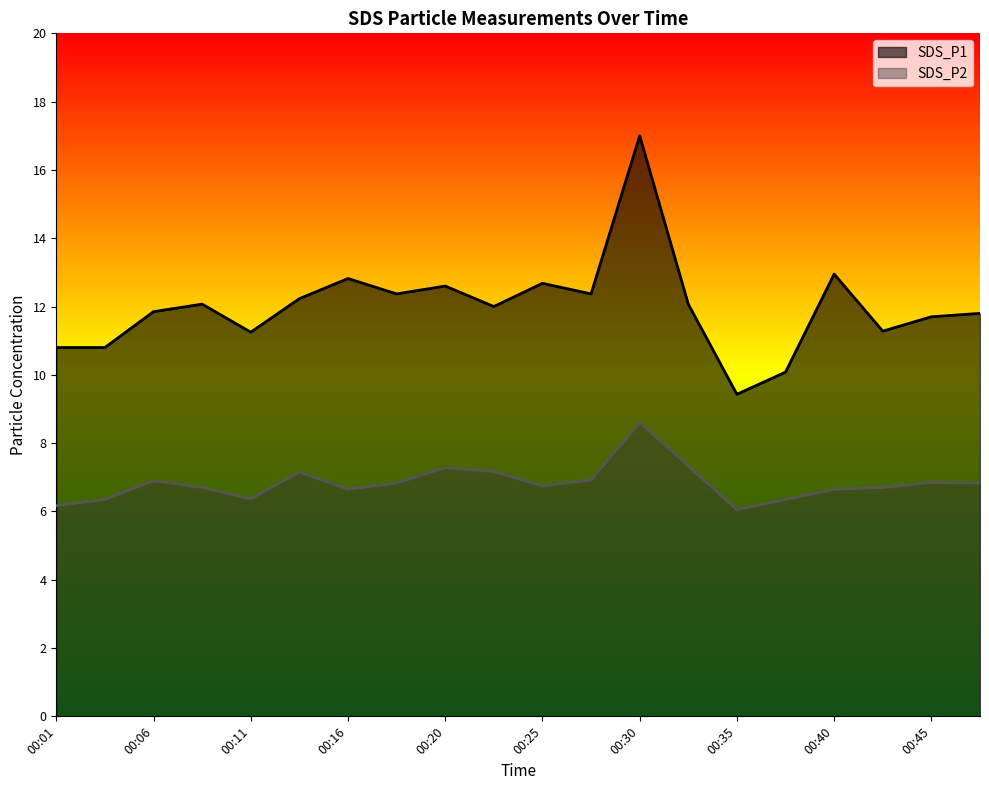

List the series in order of their peak value, highest first.

SDS_P1, SDS_P2